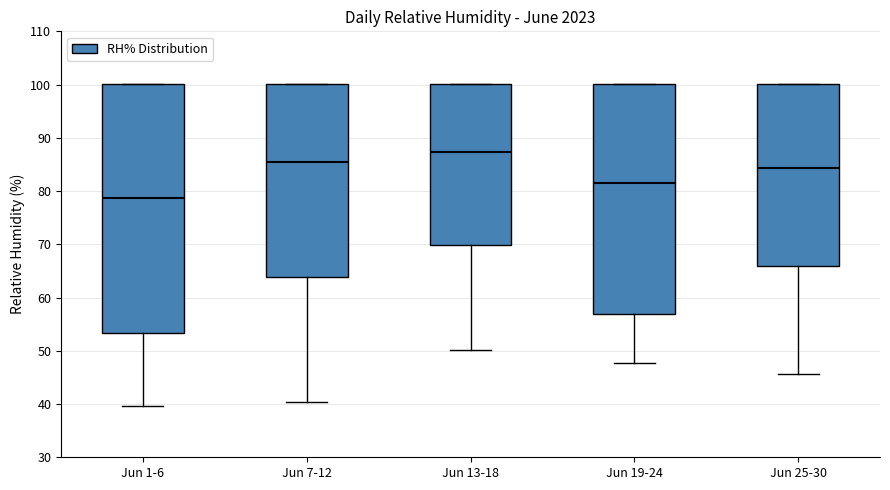

Which box's median line is the lowest?

Jun 1-6